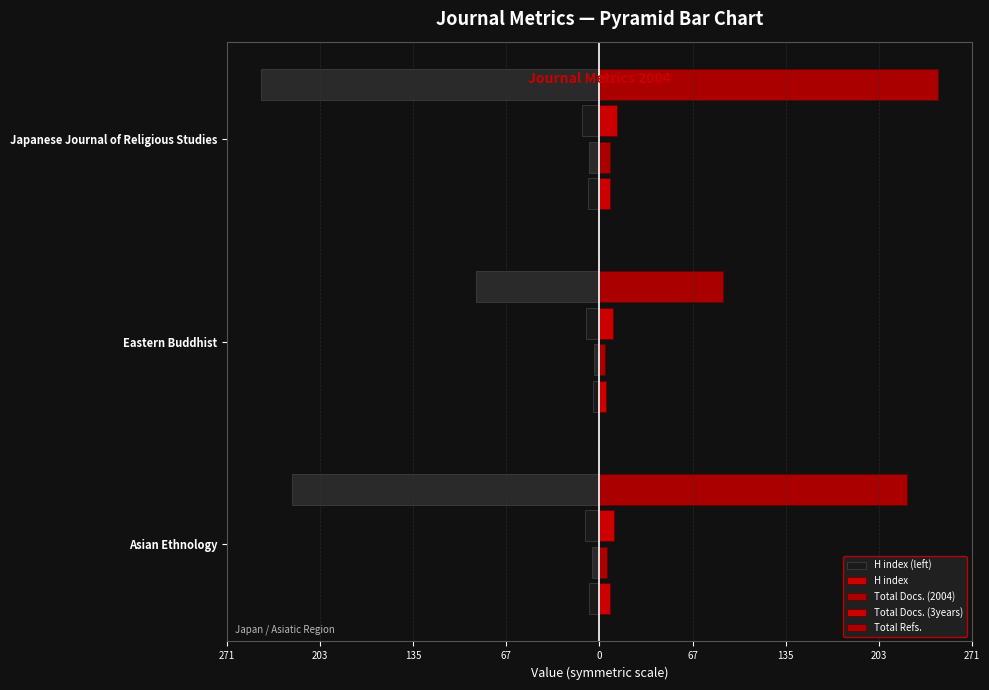

What are all the series names shown in the legend?

H index (left), H index, Total Docs. (2004), Total Docs. (3years), Total Refs.